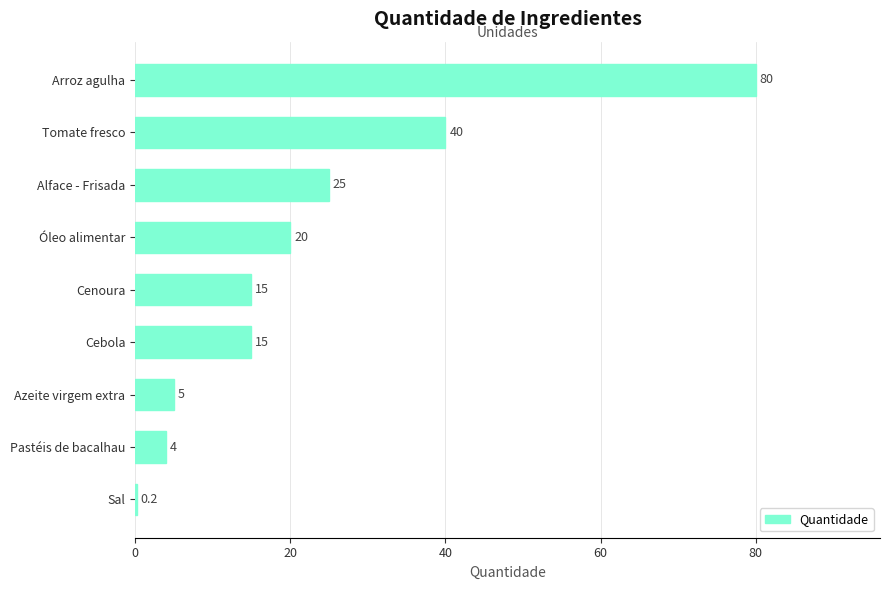

How many distinct data groups are displayed?

1